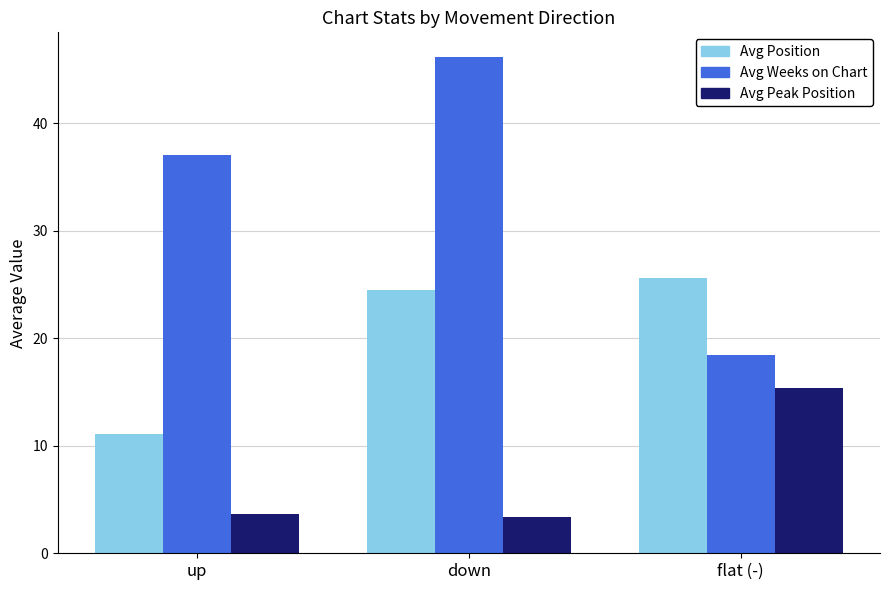

The value of Avg Position at up is 11.1. True or false?

True